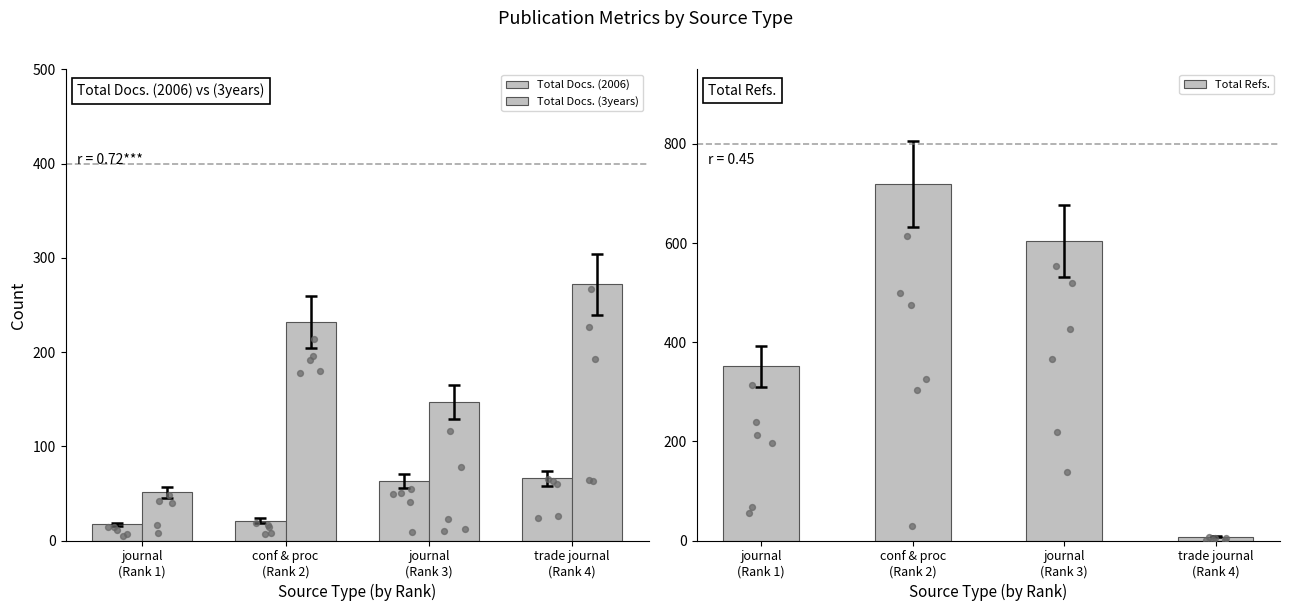

Which series has the largest total across all categories?

Total Refs.